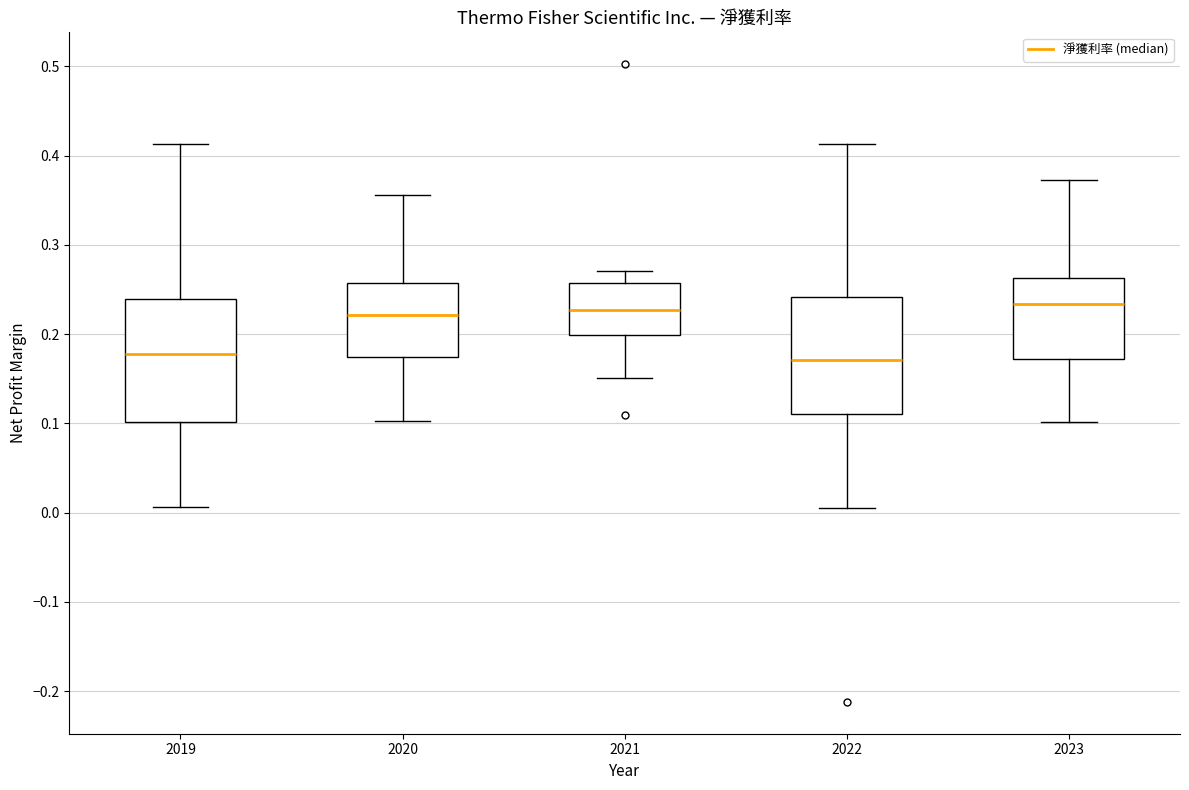

Reading left to right, transcribe this box plot: for each box, give where its median line is, the range the box spans, and where its two whiskers end, as read against the y-axis. The values are not printed on the chart, so give them approximately, as read against the axis.

2019: median 0.18, box 0.10 to 0.24, whiskers 0.01 to 0.41
2020: median 0.22, box 0.17 to 0.26, whiskers 0.10 to 0.36
2021: median 0.23, box 0.20 to 0.26, whiskers 0.15 to 0.27
2022: median 0.17, box 0.11 to 0.24, whiskers 0.01 to 0.41
2023: median 0.23, box 0.17 to 0.26, whiskers 0.10 to 0.37